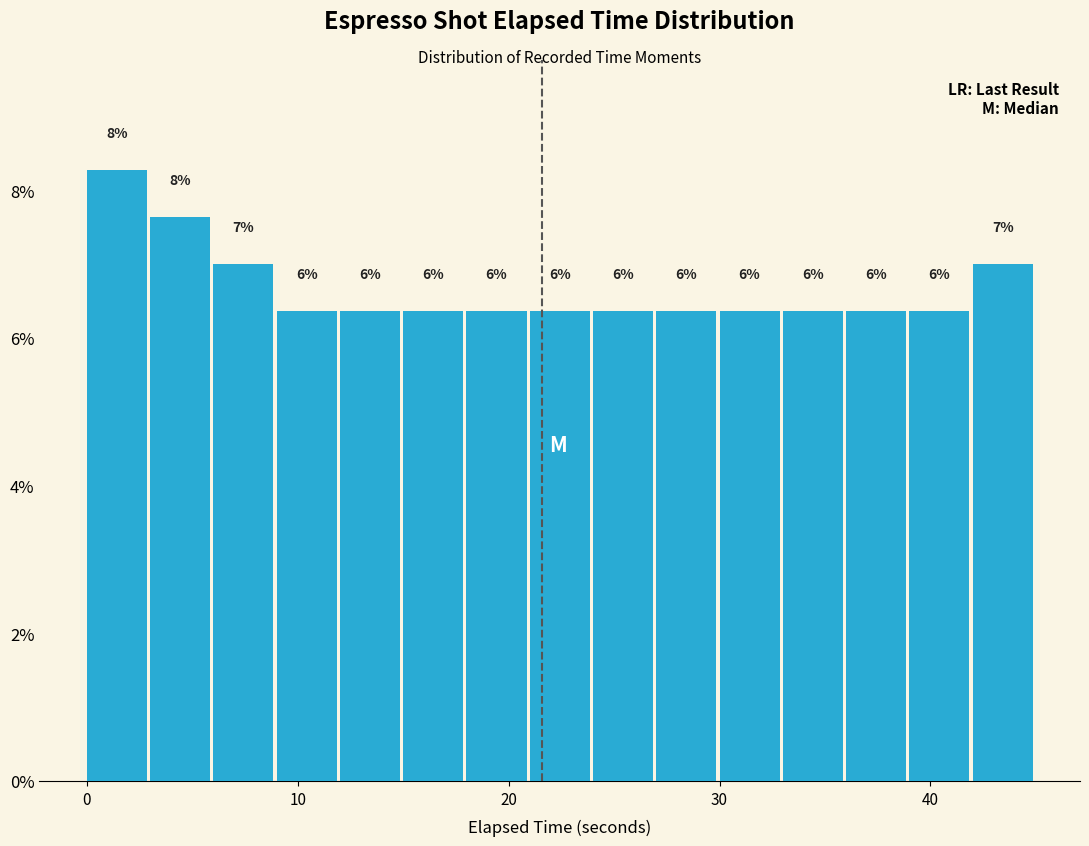

Around what value on the x-axis is the tallest bar? Give the approximate position of its centre, as read against the axis.

1